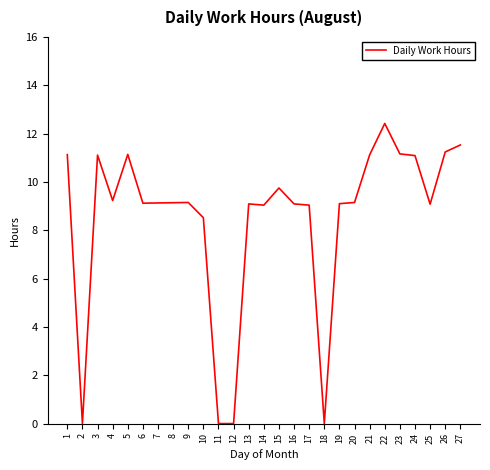

Read the value at 6.

9.1